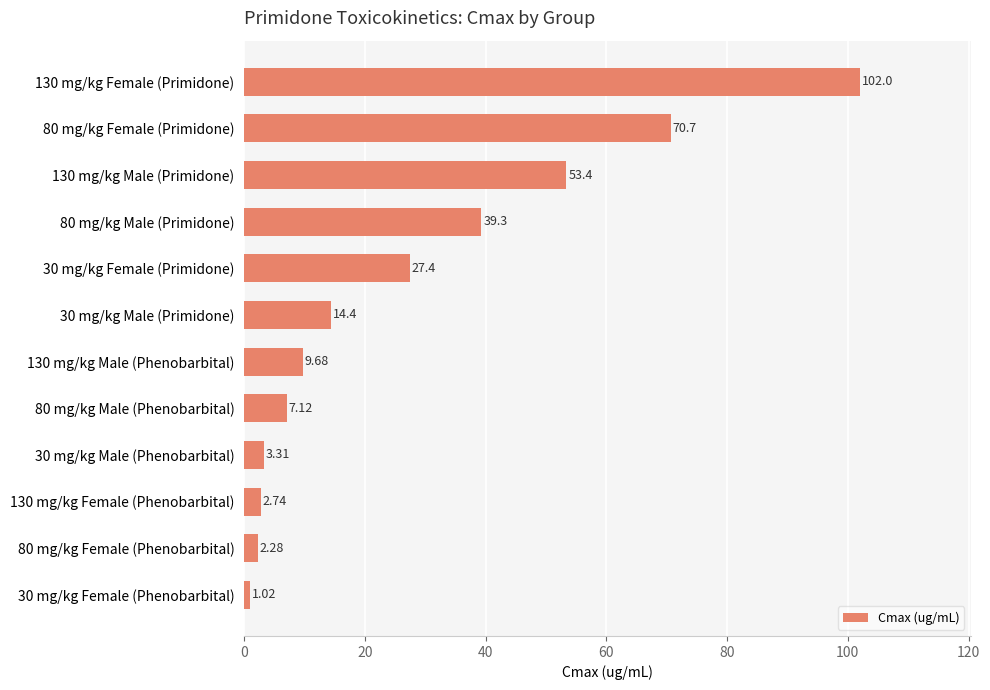

List the labels in order of value, smallest first.

30 mg/kg Female (Phenobarbital), 80 mg/kg Female (Phenobarbital), 130 mg/kg Female (Phenobarbital), 30 mg/kg Male (Phenobarbital), 80 mg/kg Male (Phenobarbital), 130 mg/kg Male (Phenobarbital), 30 mg/kg Male (Primidone), 30 mg/kg Female (Primidone), 80 mg/kg Male (Primidone), 130 mg/kg Male (Primidone), 80 mg/kg Female (Primidone), 130 mg/kg Female (Primidone)